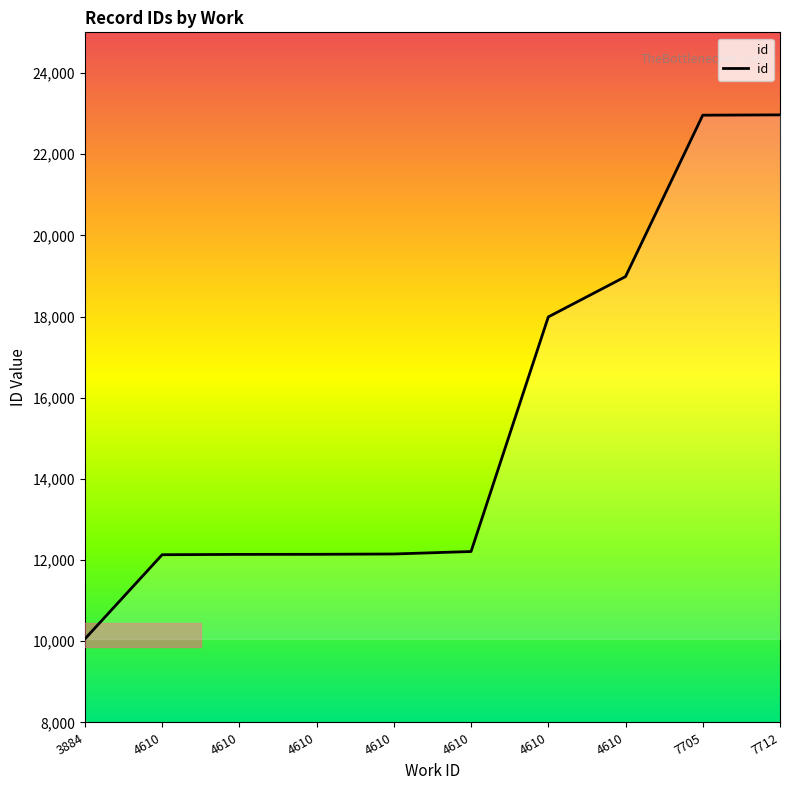

List the labels in order of value, largest first.

7712, 7705, 4610, 4610, 4610, 4610, 4610, 4610, 4610, 3884